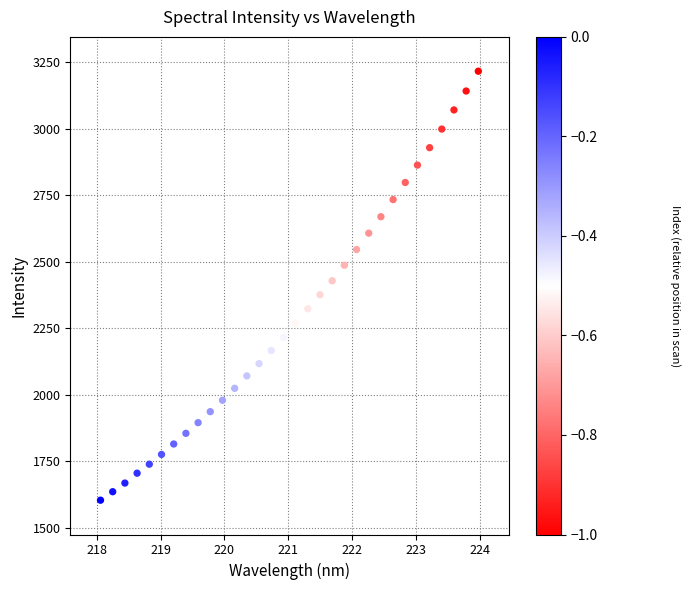

What is the range of Y values (max minus min)?

1612.0